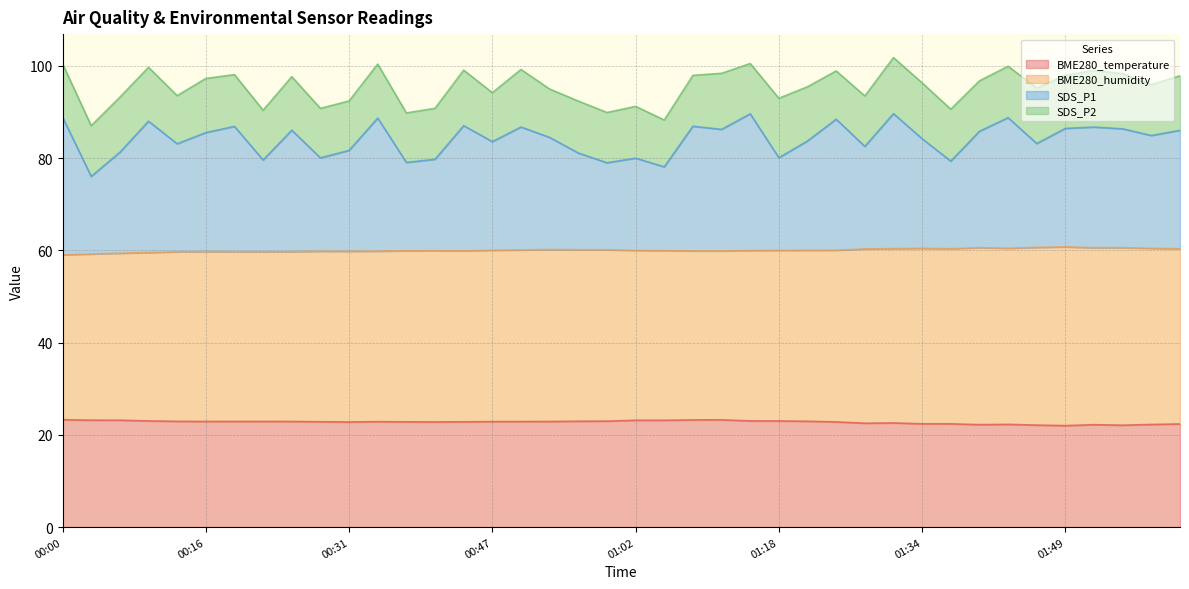

Between 00:22 and 00:34, which is larger?

00:22